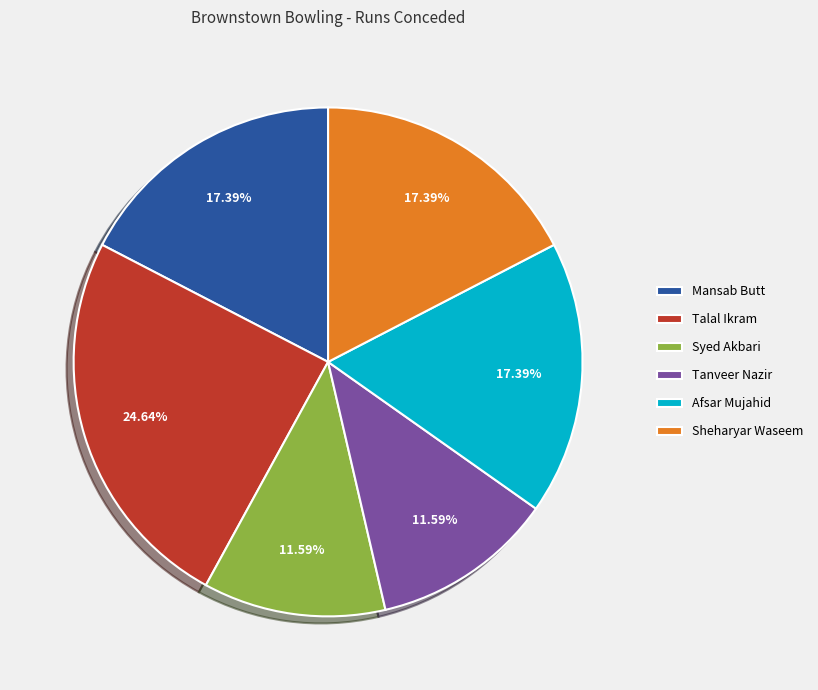

The Afsar Mujahid slice represents 9% of the pie. True or false?

False